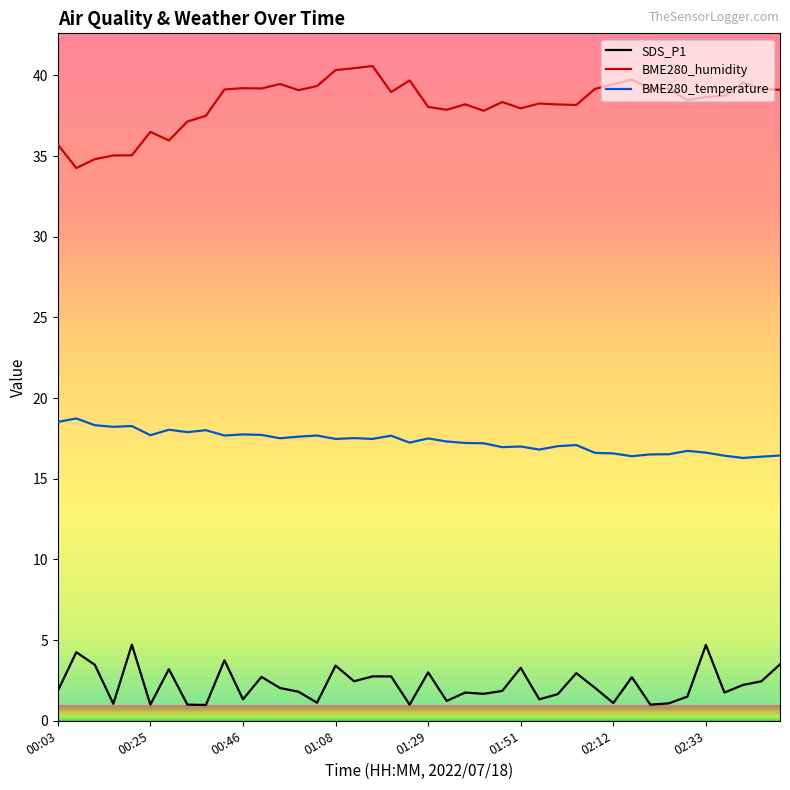

Count the number of categories in the chart.

40